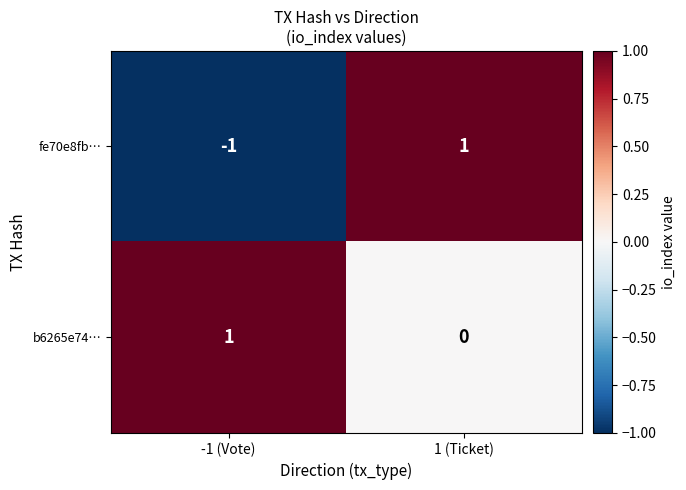

Rank the categories by b6265e74… value from highest to lowest.

-1 (Vote), 1 (Ticket)